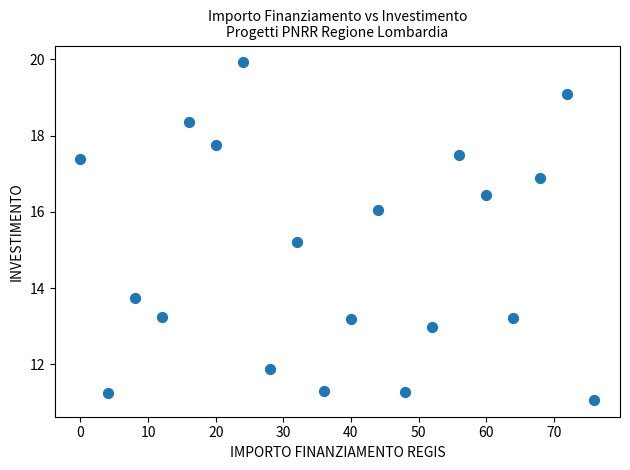

What Y value in the scatter plot is closest to 15?

15.2